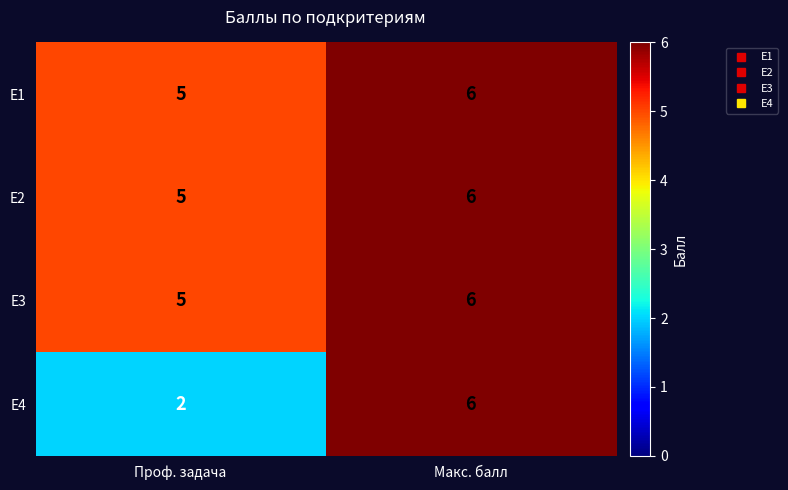

Reading left to right, transcribe all the data shown in this chart.

Е1: 5	6
Е2: 5	6
Е3: 5	6
Е4: 2	6